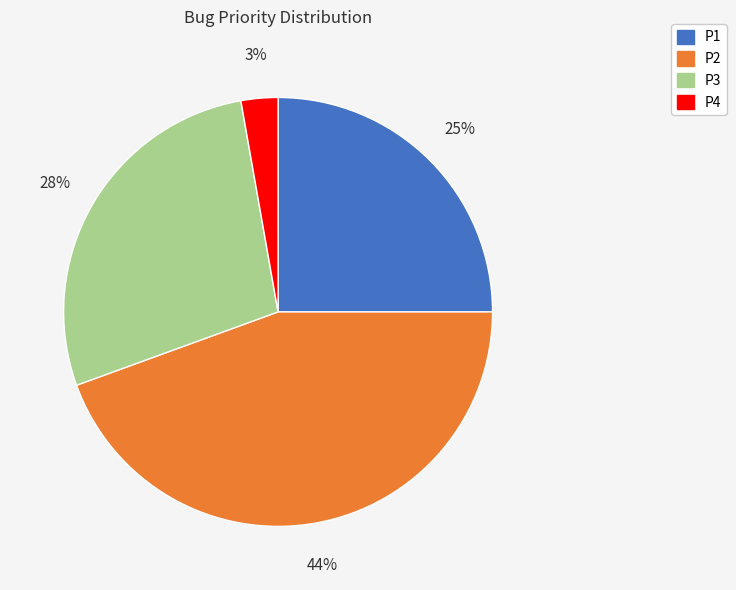

Does P3 account for over 50% of the chart?

No